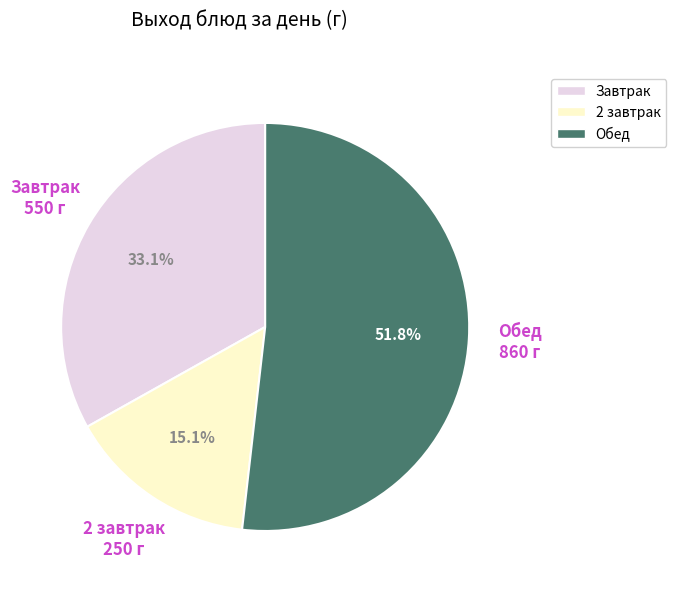

Is it true that Обед is 43% of the pie?

False